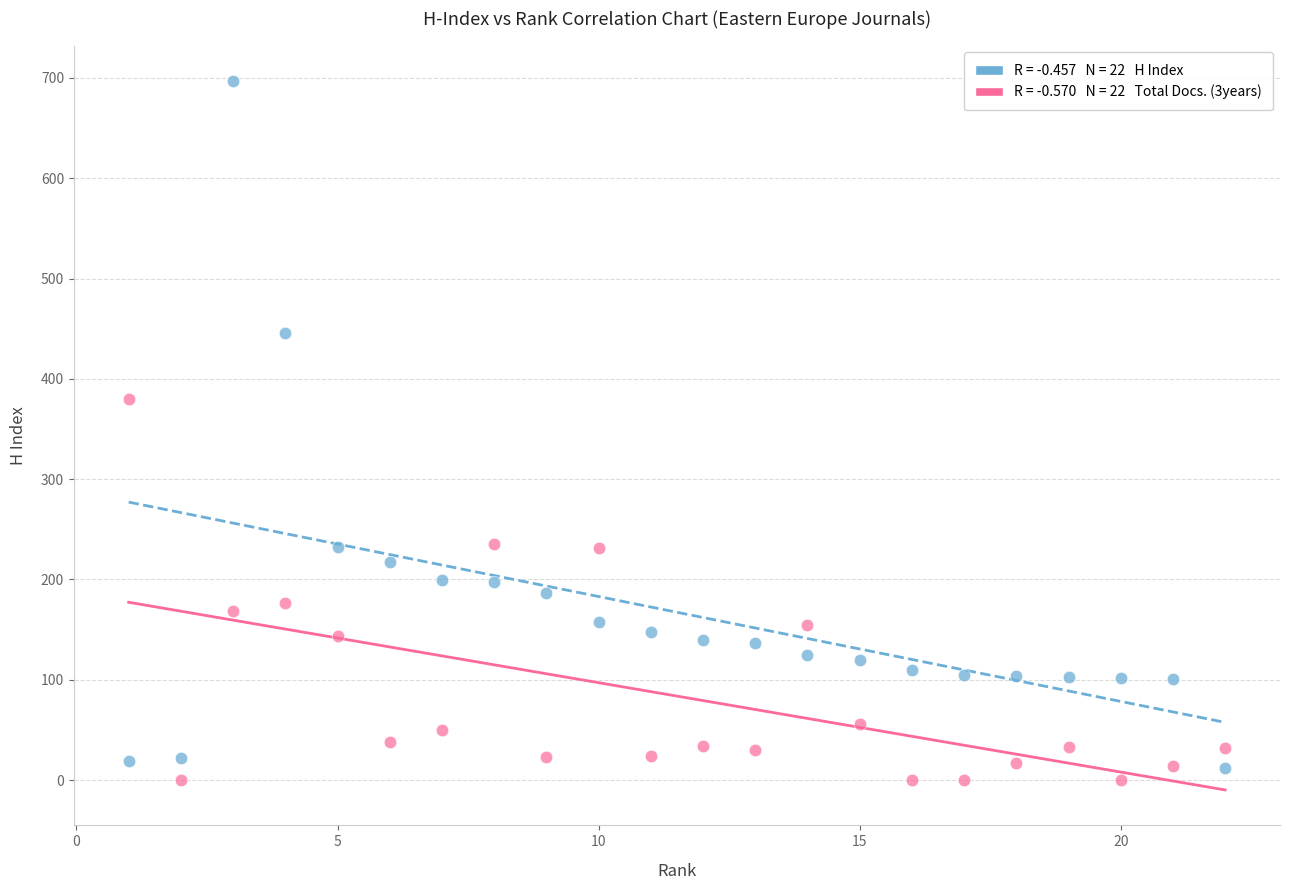

Across all data points, what is the range of Y values (max minus min)?

697